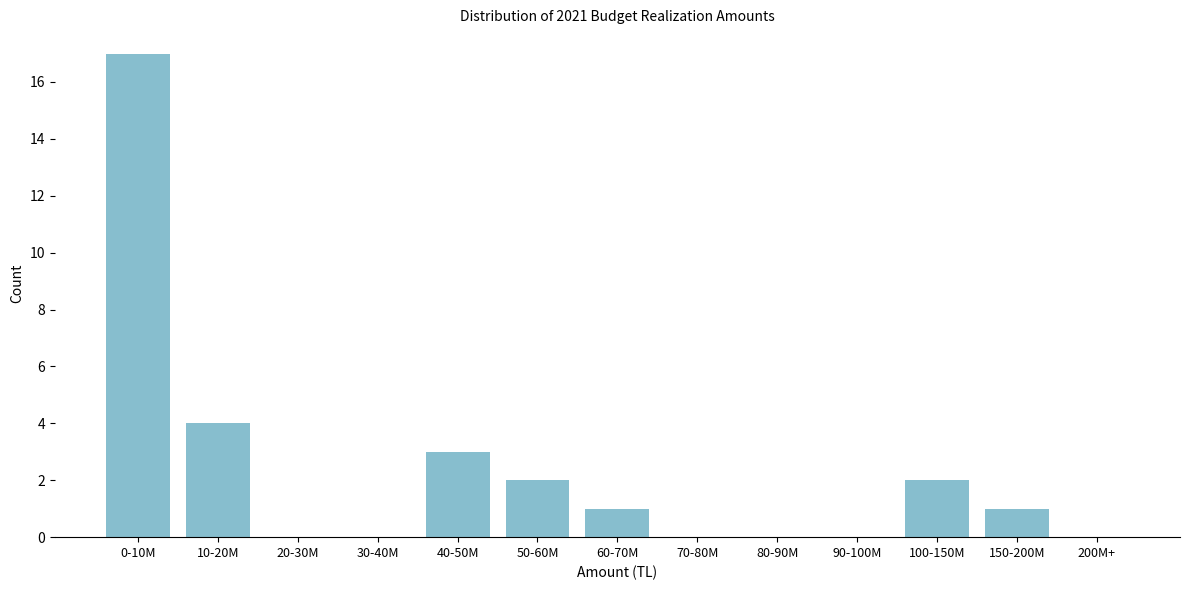

Reading left to right, extract all data points from this chart.

0-10M=17	10-20M=4	20-30M=0	30-40M=0	40-50M=3	50-60M=2	60-70M=1	70-80M=0	80-90M=0	90-100M=0	100-150M=2	150-200M=1	200M+=0